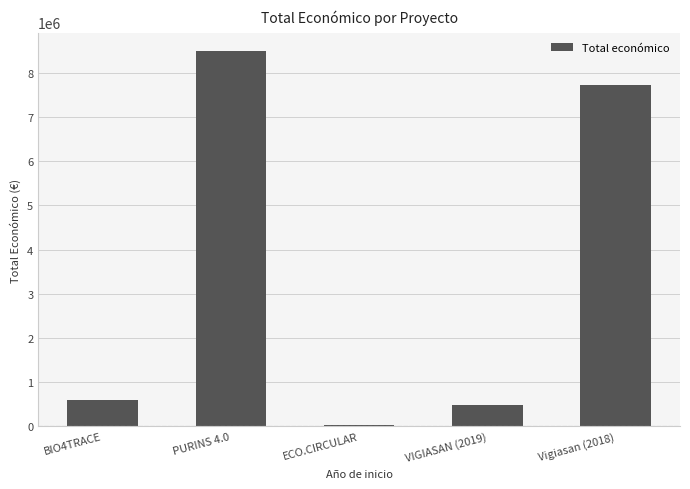

What is the ratio of the value at BIO4TRACE to the value at VIGIASAN (2019)?

1.2